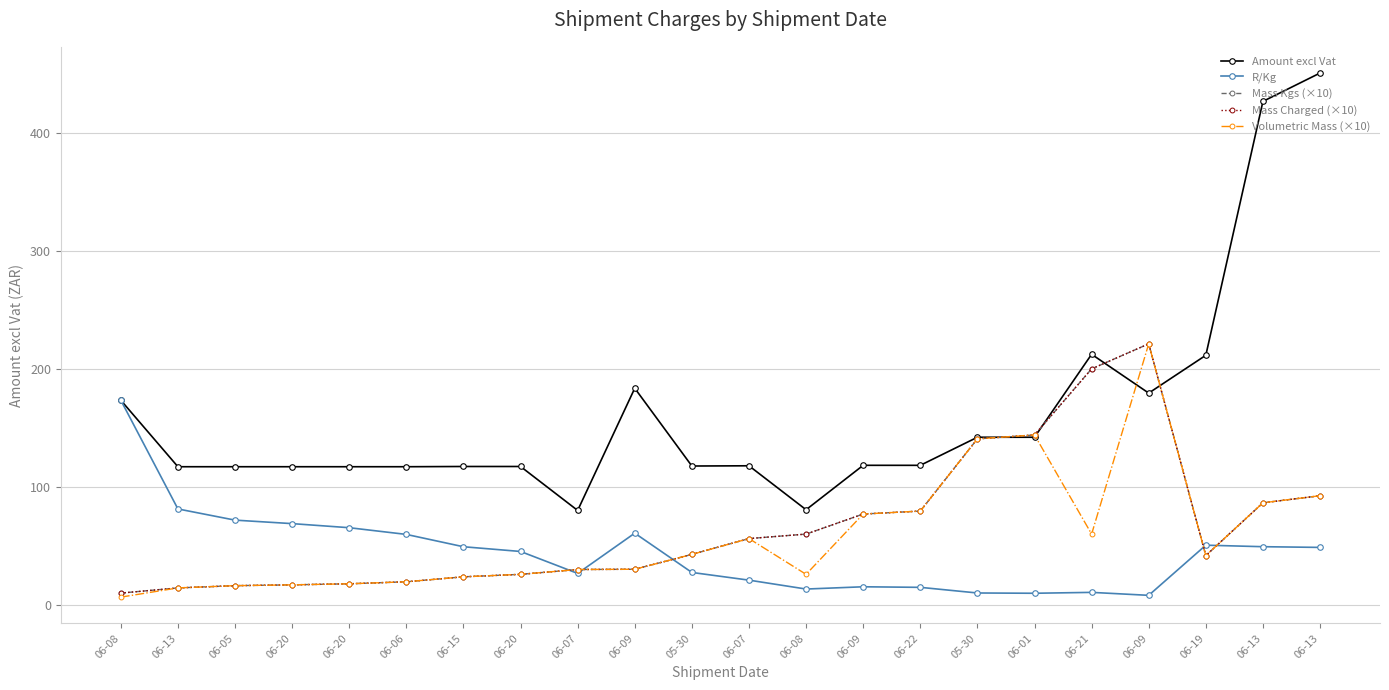

Which series has the largest total across all categories?

Amount excl Vat